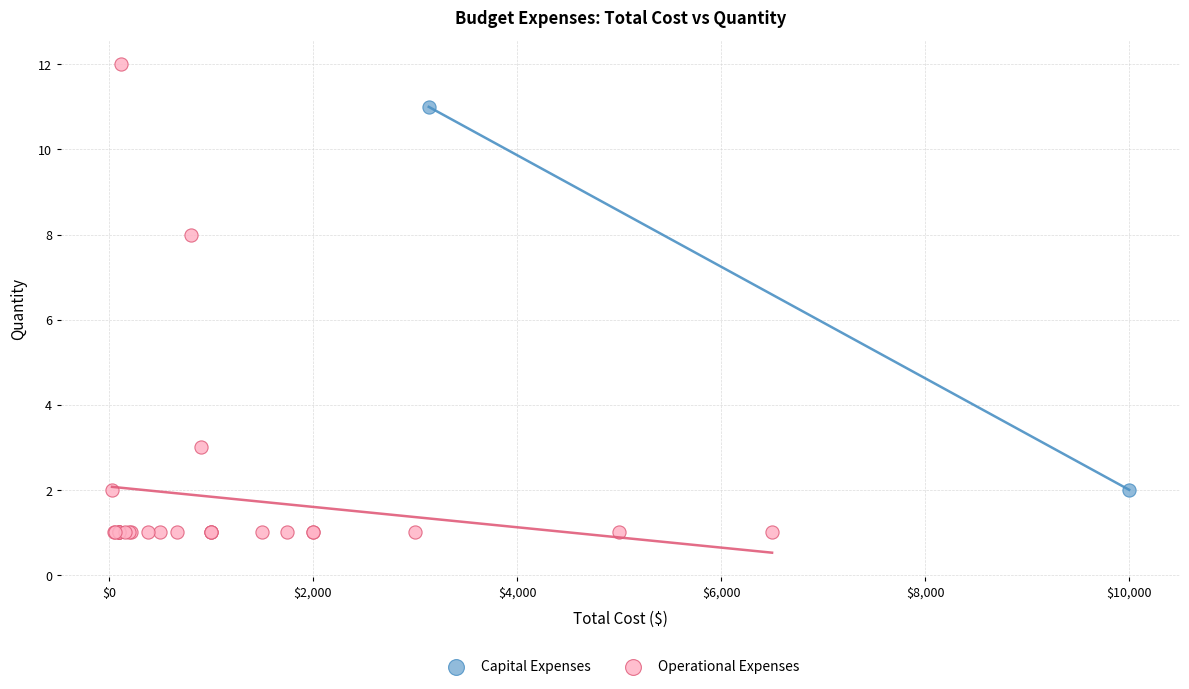

What are all the series names shown in the legend?

Capital Expenses, Operational Expenses